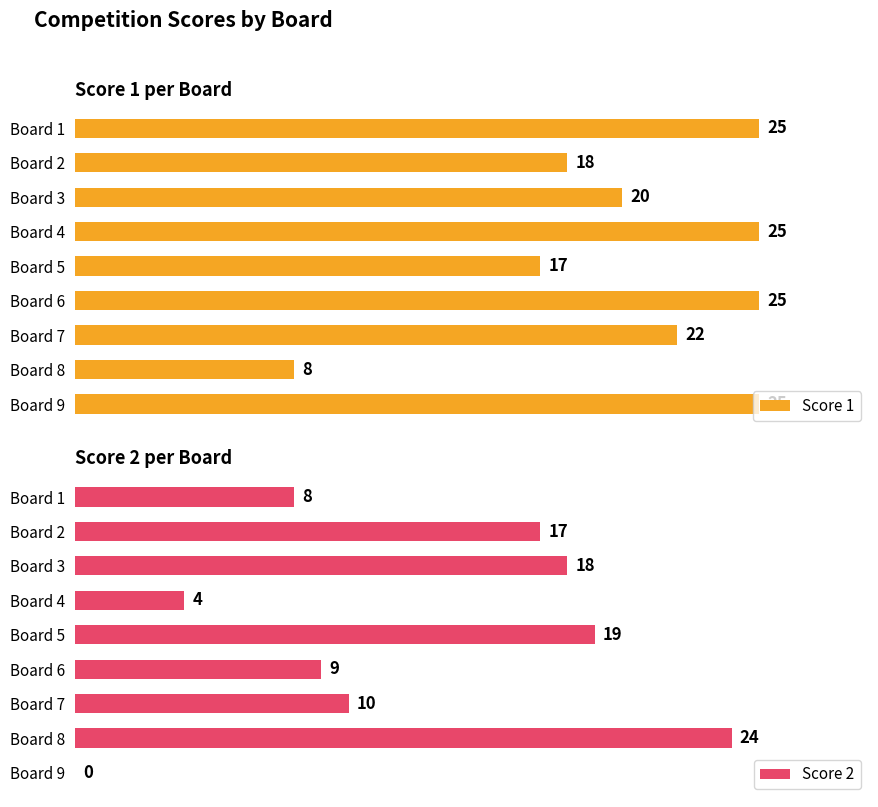

Rank the series by their average value, from lowest to highest.

Score 2, Score 1